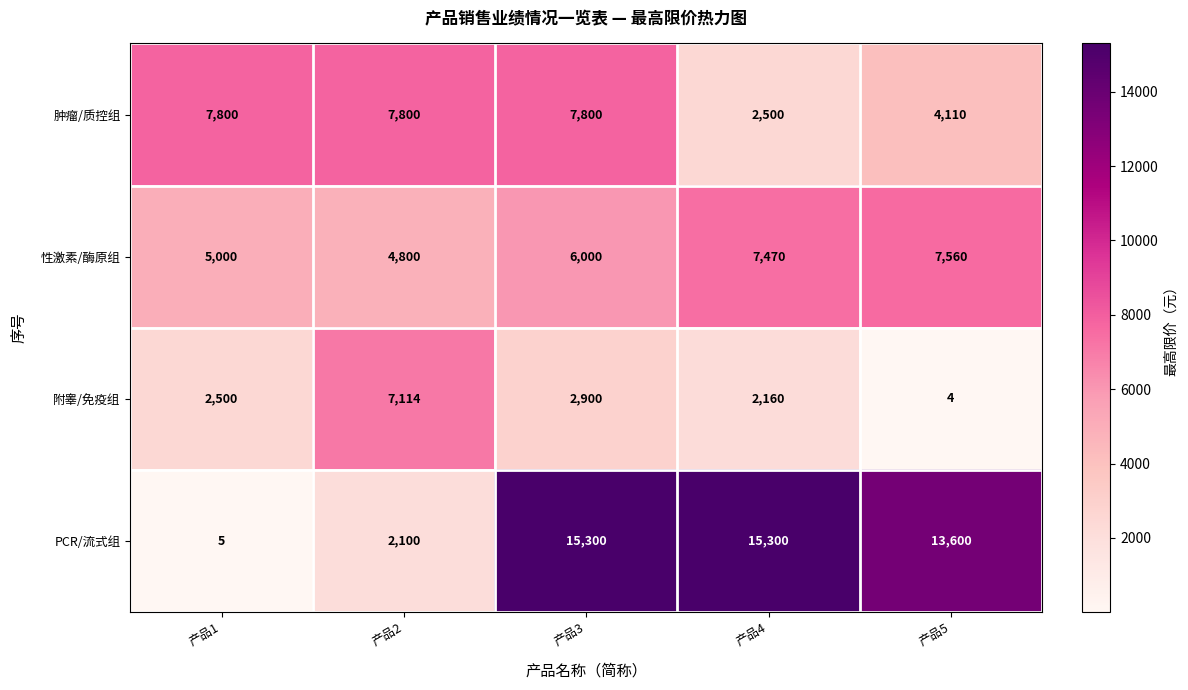

What is the difference between the maximum and minimum values in the PCR/流式组 series?

15295